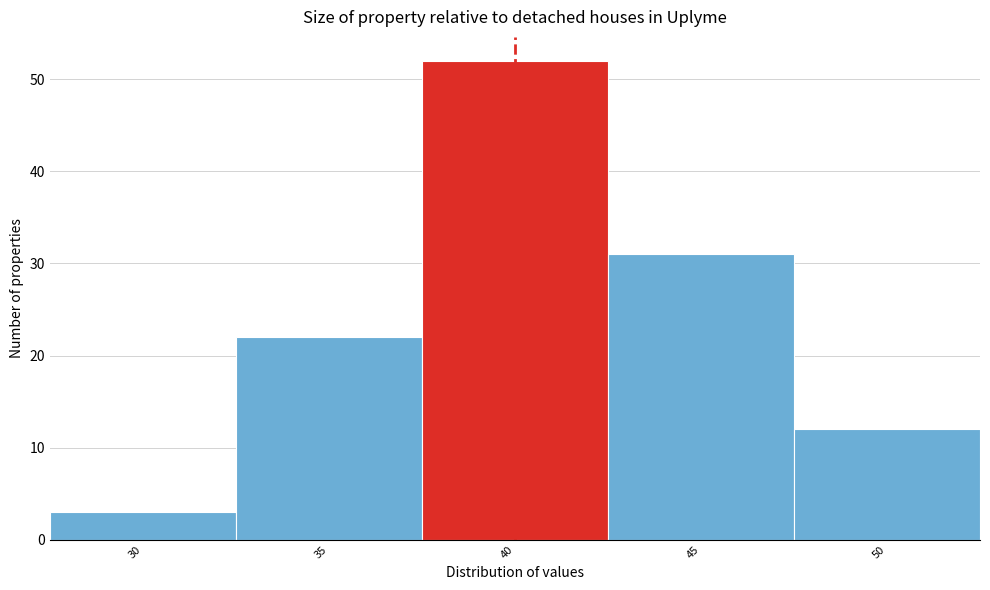

Reading left to right, what are all the values shown in this chart?

30=3	35=22	40=52	45=31	50=12